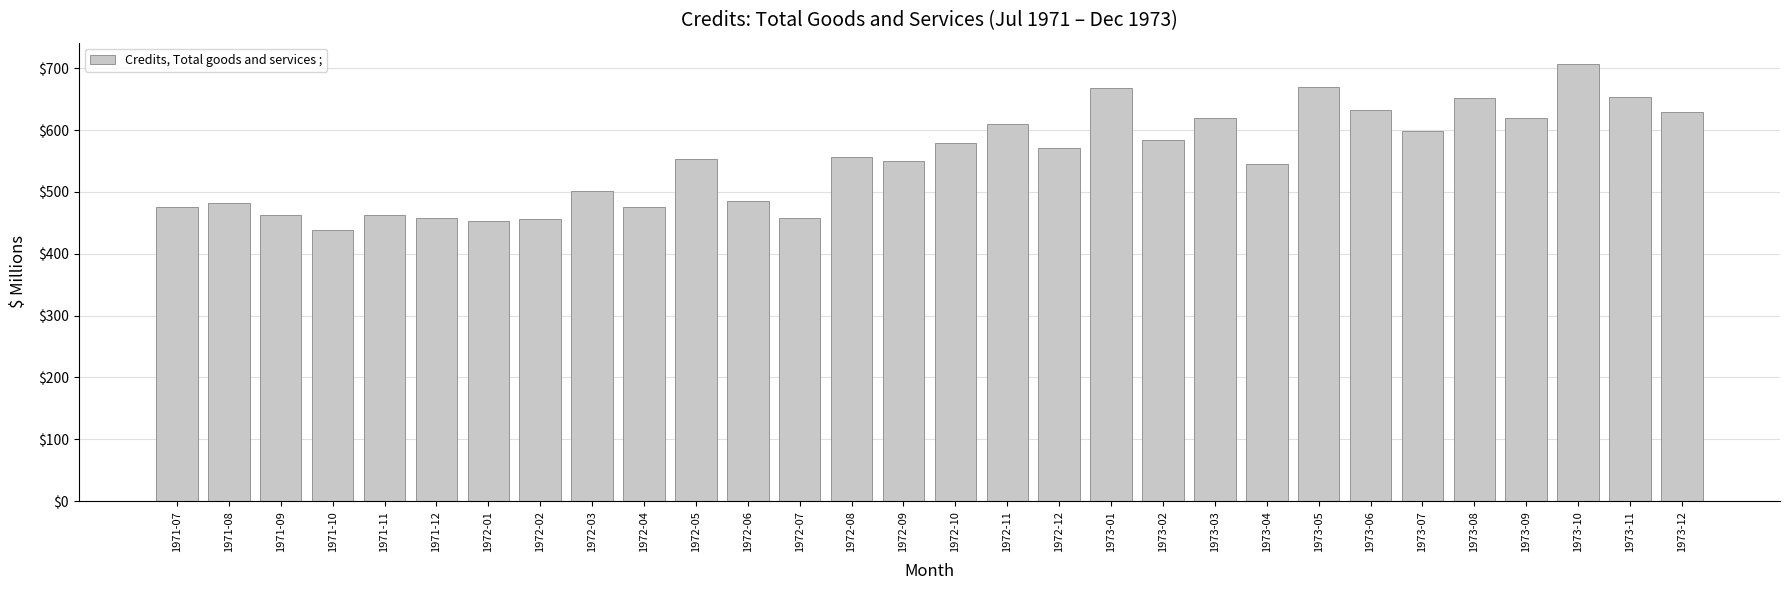

The chart shows a value of 620 at 1973-09. True or false?

True